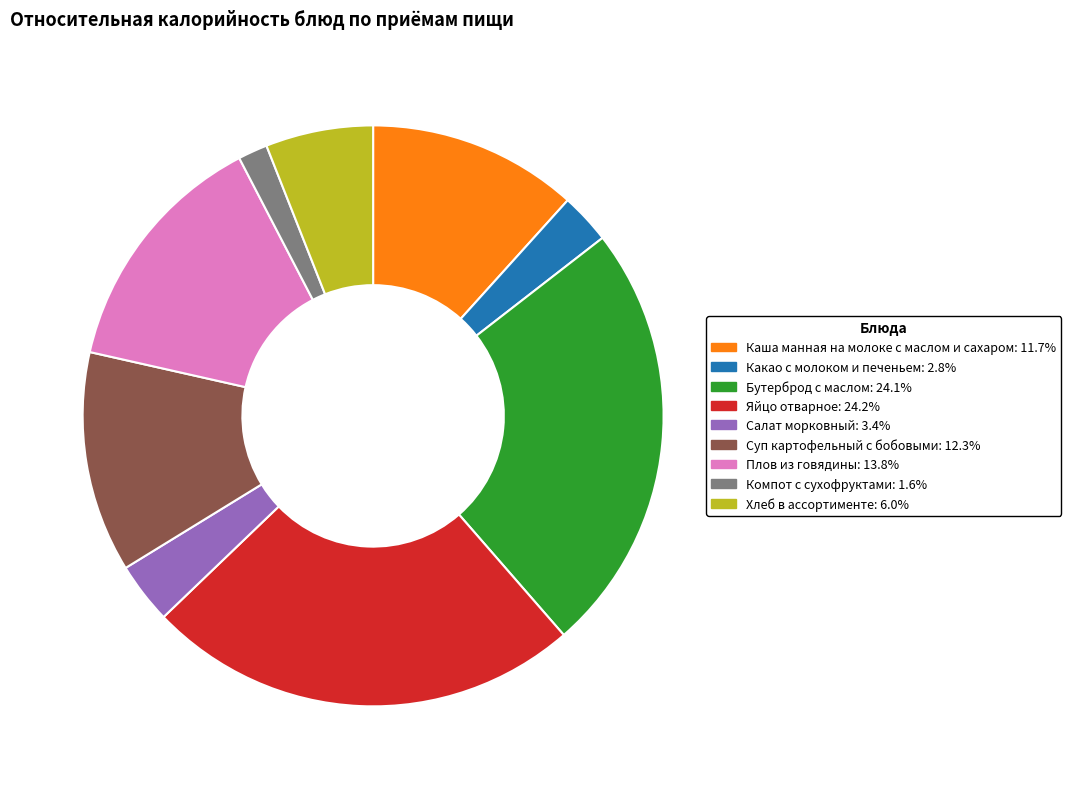

Do Каша манная на молоке с маслом и сахаром and Какао с молоком и печеньем together represent more than half of the pie?

No